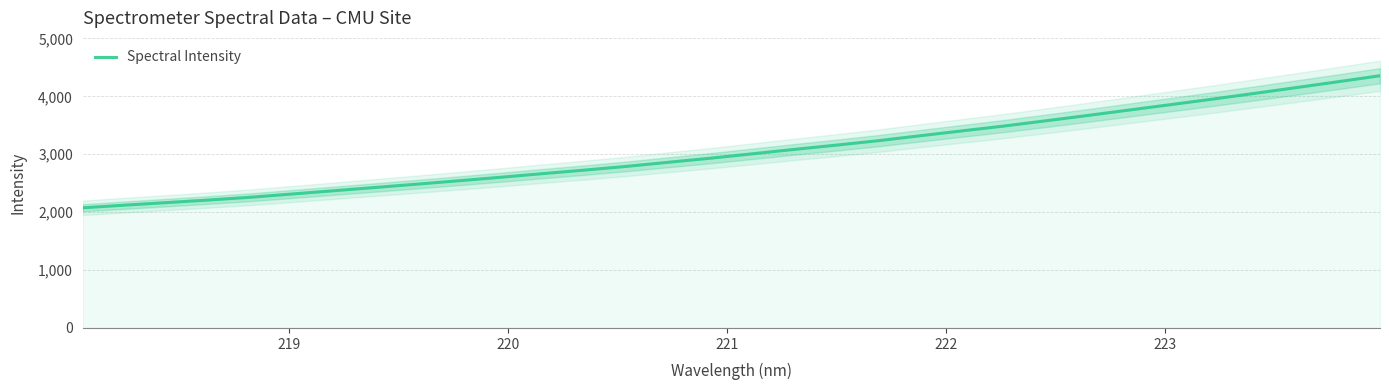

What is the minimum value for Spectral Intensity?

2075.0